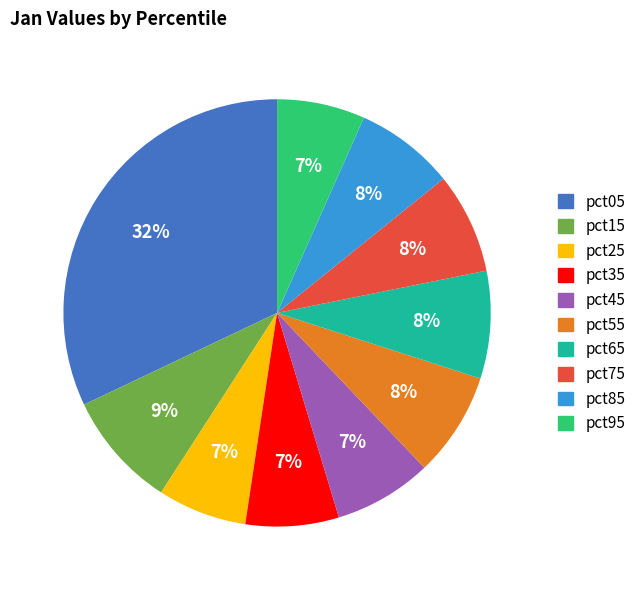

Between pct05 and pct35, which is larger?

pct05